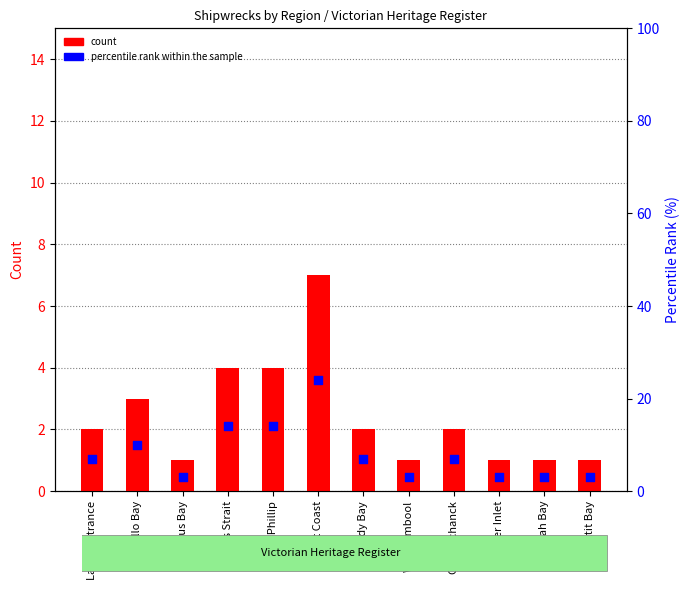

Which series has the largest total across all categories?

percentile rank within the sample